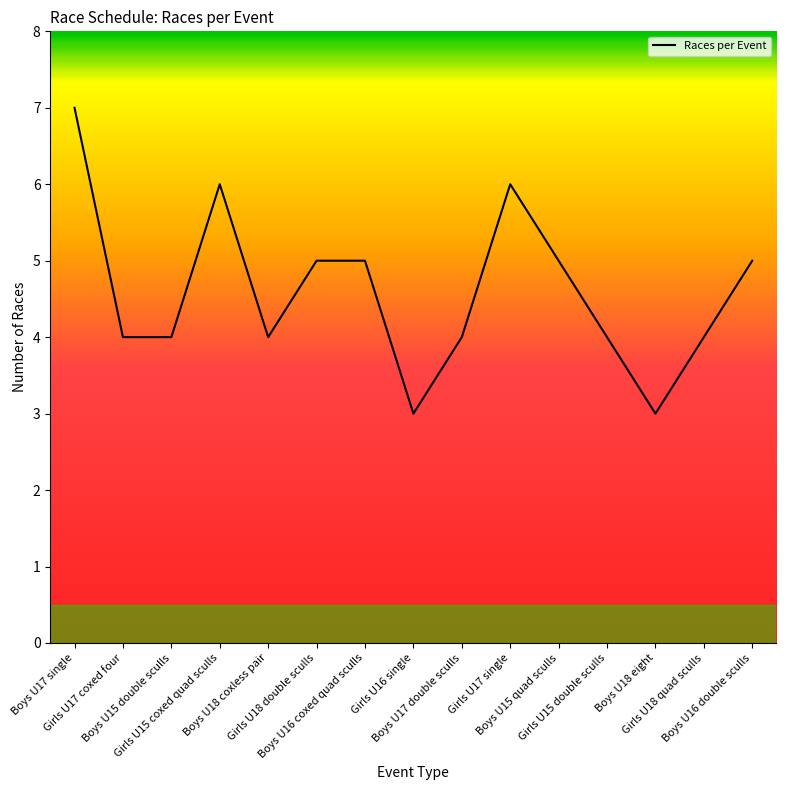

What is the average value?

5